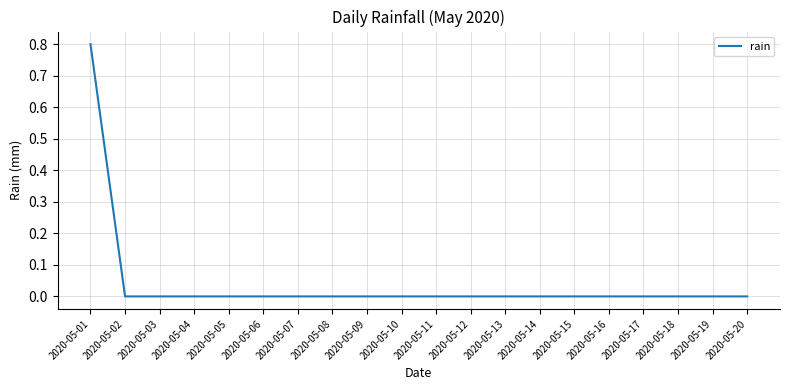

True or false: the data shows 0.0 at 2020-05-11.

True